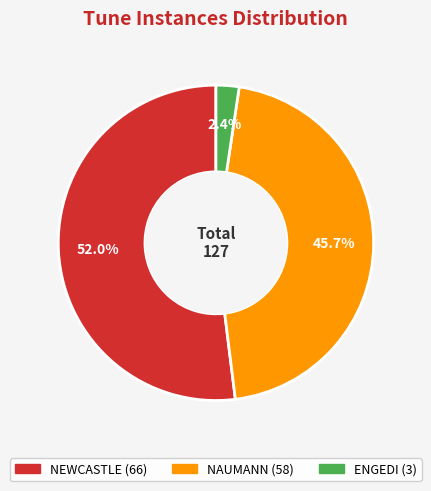

What percentage is NOT represented by NAUMANN?

54.3%